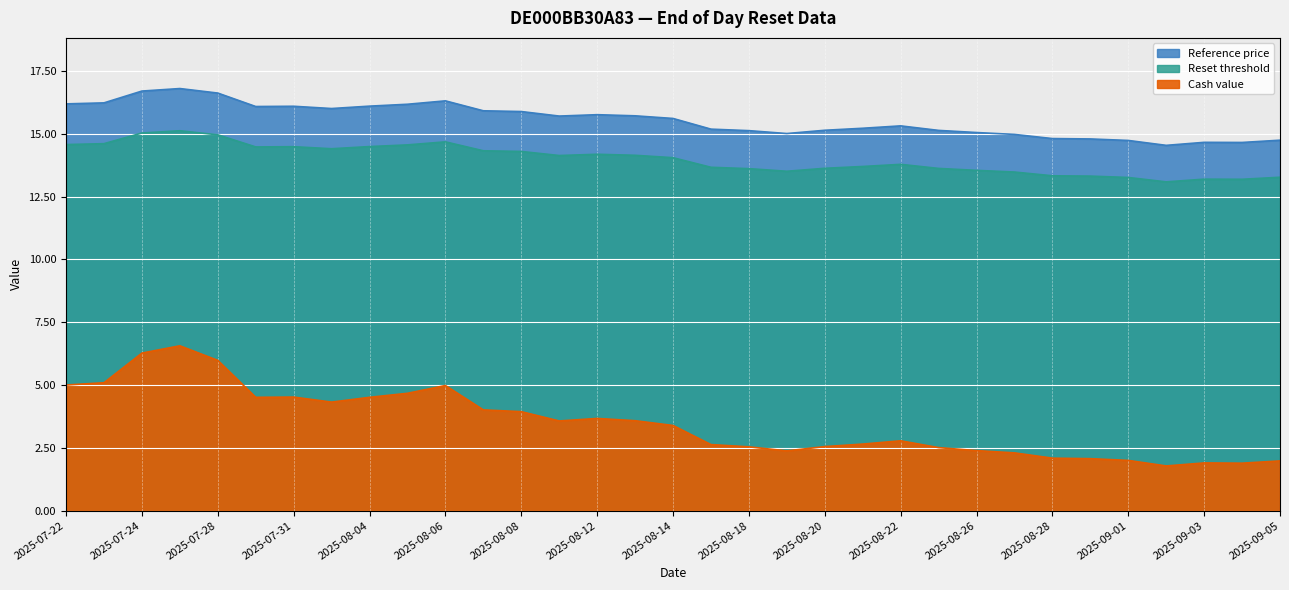

Which has a higher value, 2025-08-26 or 2025-09-03?

2025-08-26